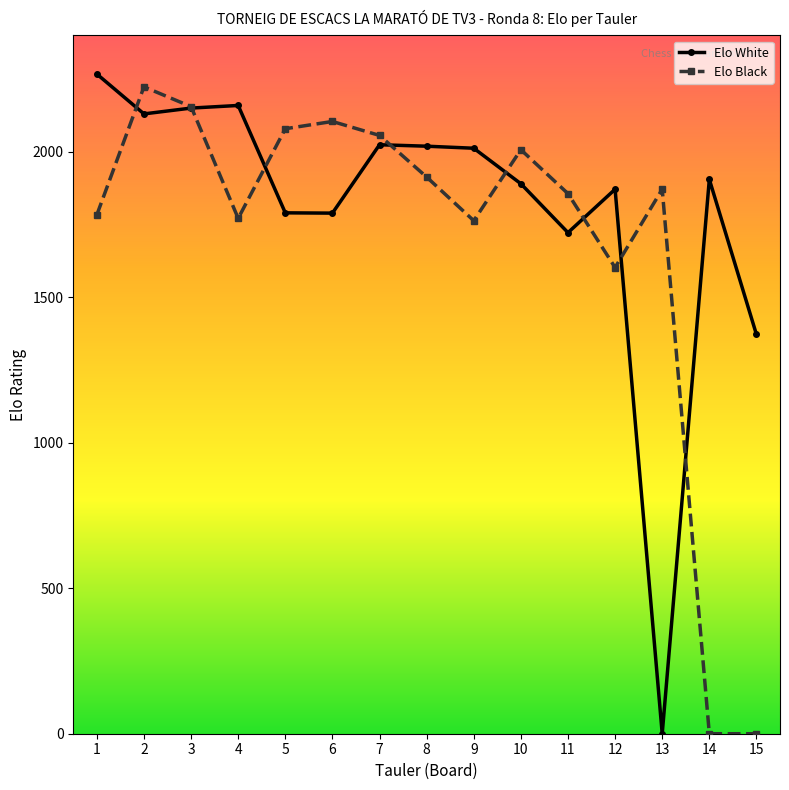

Where is the first local minimum for Elo White?

2